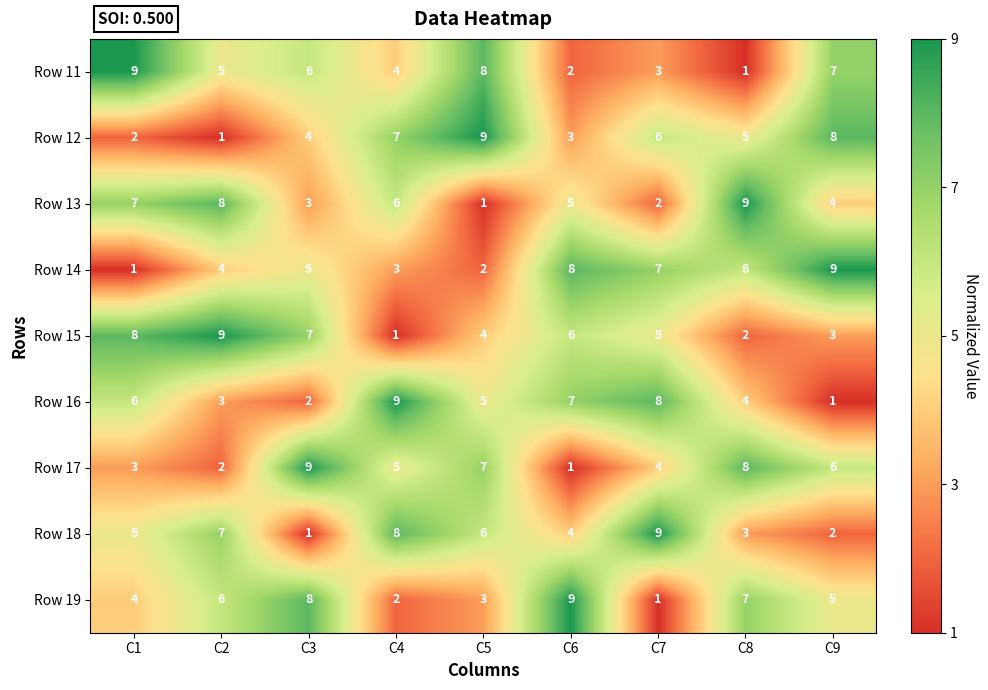

At C1, list the series in order from largest to smallest.

Row 11, Row 15, Row 13, Row 16, Row 18, Row 19, Row 17, Row 12, Row 14